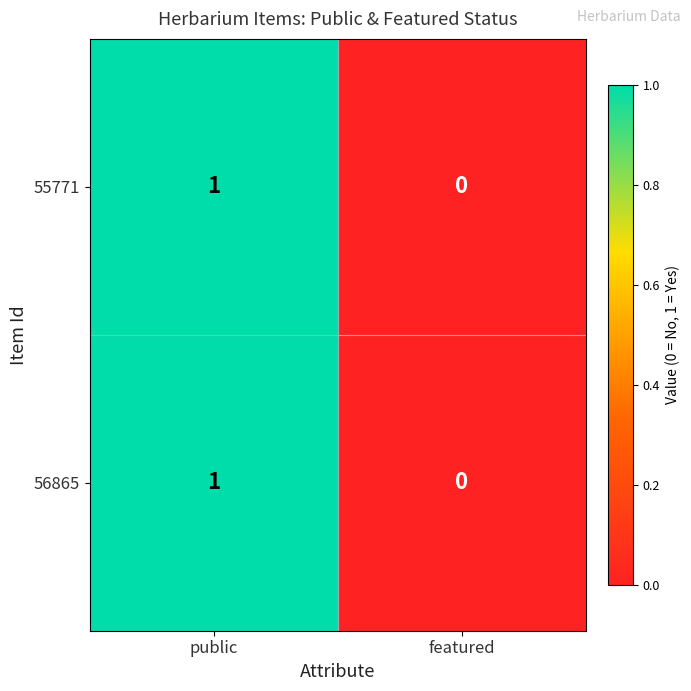

At which label is 56865 closest to 0?

featured